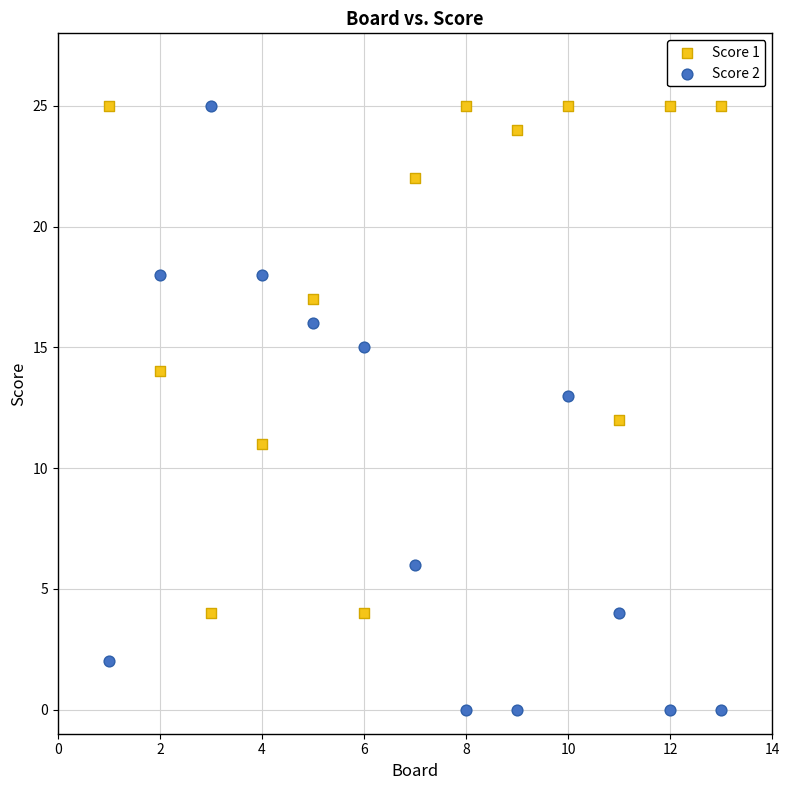

Which series has the largest Y range (max minus min)?

Score 2